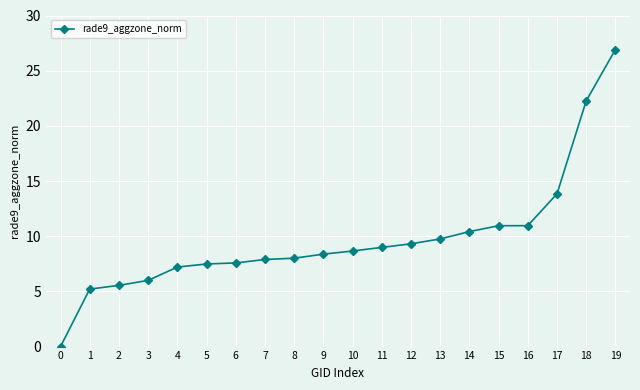

What value does the data have at 13?

9.8